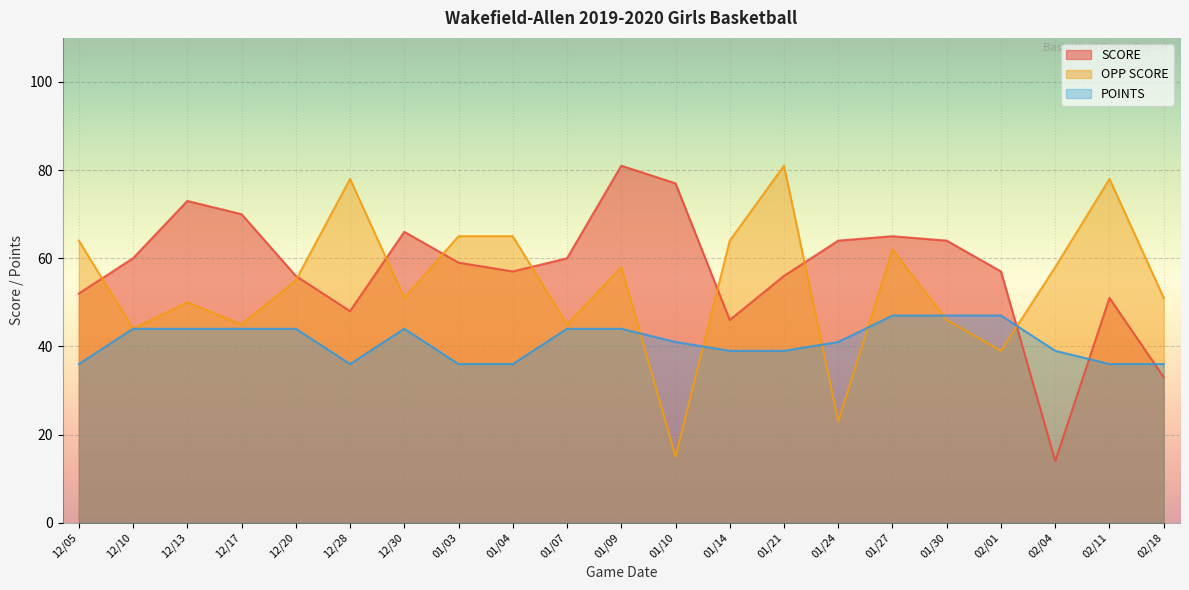

The value of SCORE at 02/04 is 5. True or false?

False